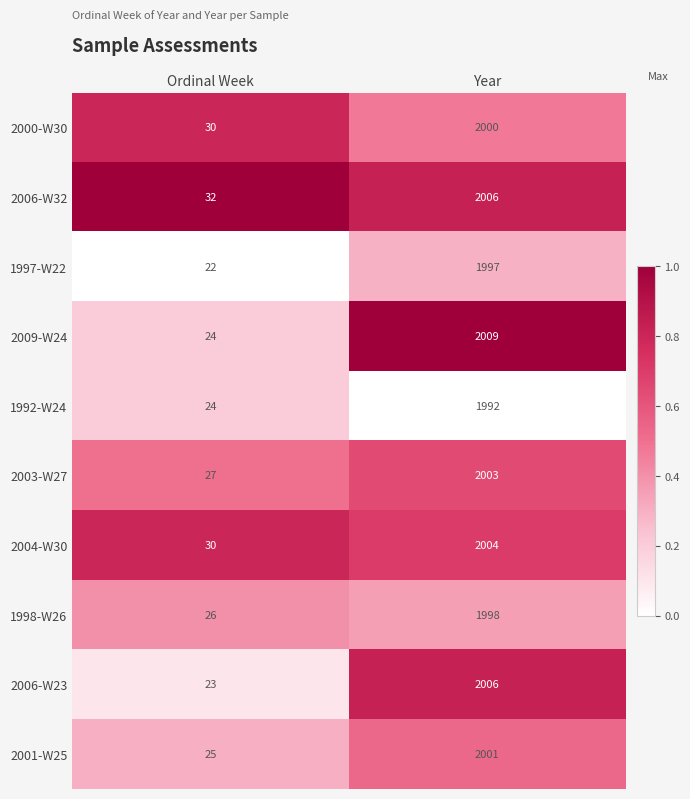

Rank the categories by 2003-W27 value from lowest to highest.

Ordinal Week, Year